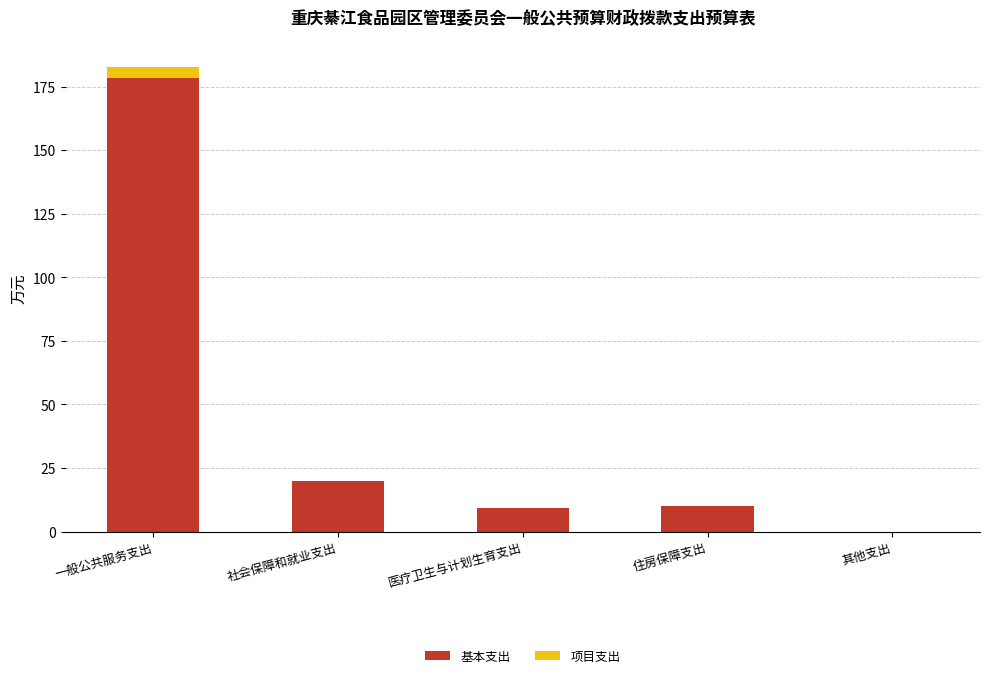

What is the sum of all 基本支出 values?

217.7